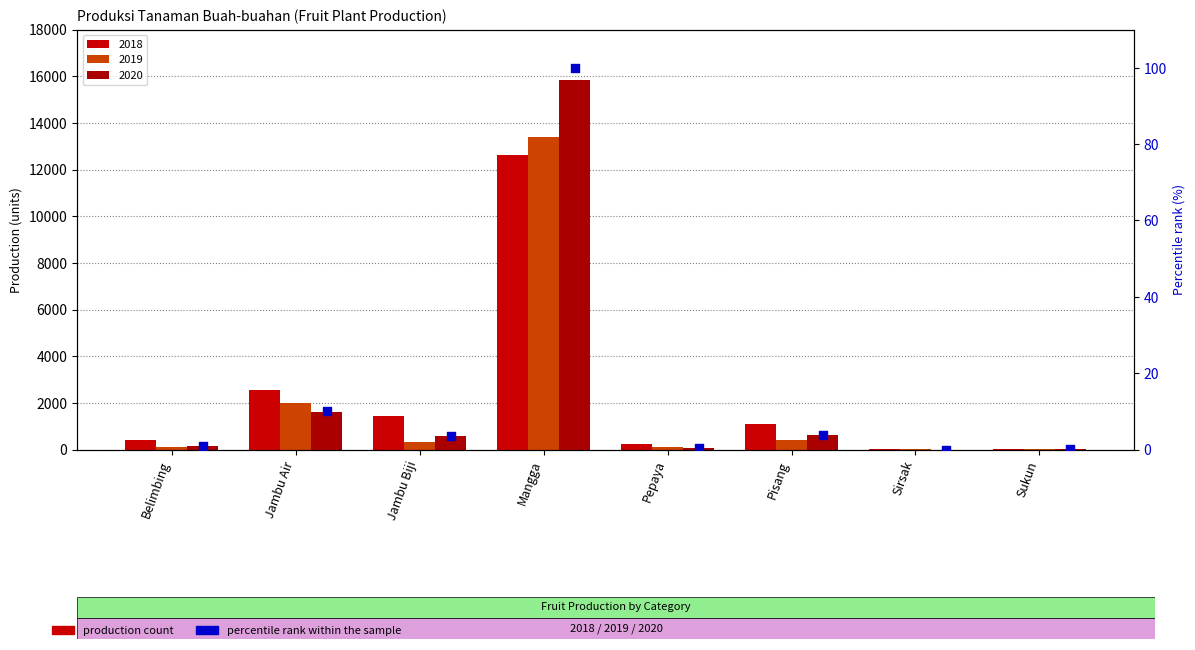

What is the change in value from Jambu Air to Sukun?

-10.0